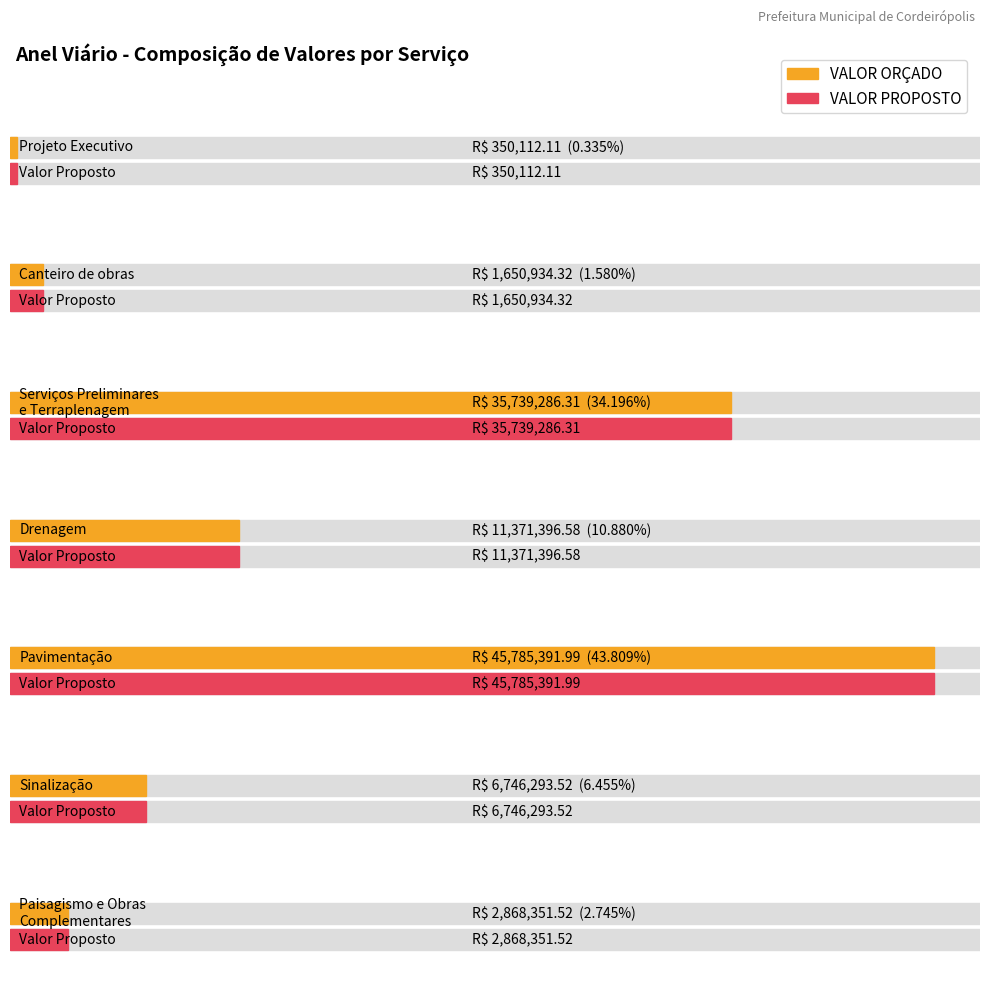

How many data points does each series have?

7